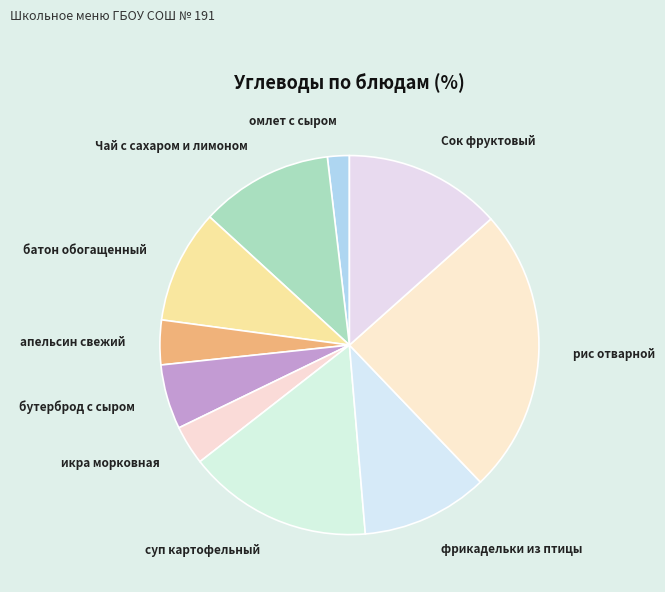

Approximately how many times larger is the value at рис отварной compared to икра морковная?

7.3